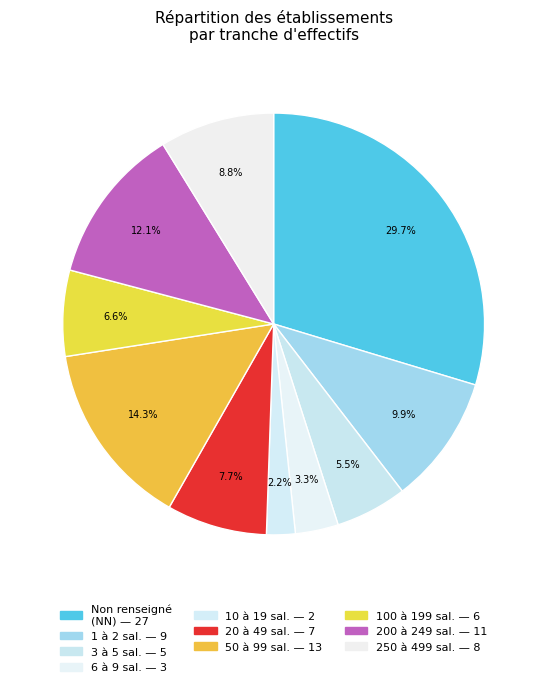

How many slices are in this pie chart?

10